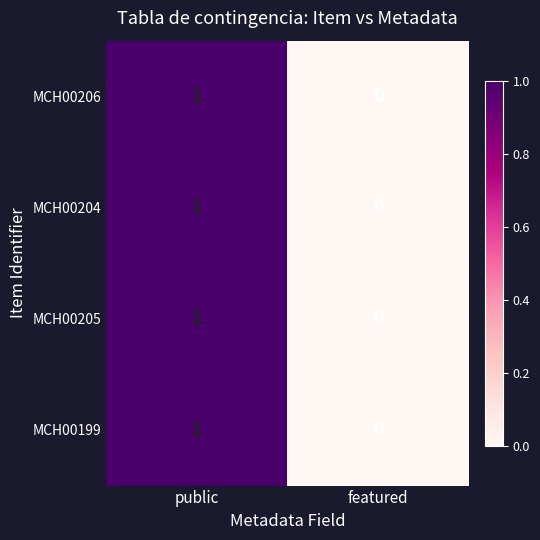

Which label corresponds to the largest value in the chart?

public